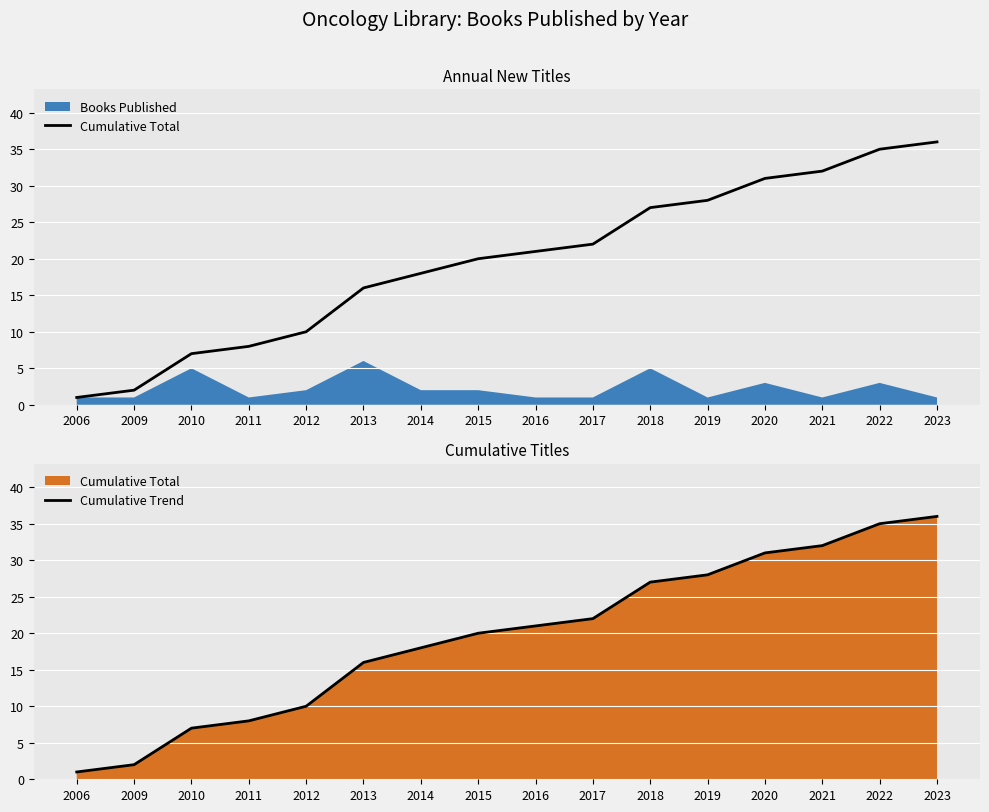

How many categories are shown in the chart?

16